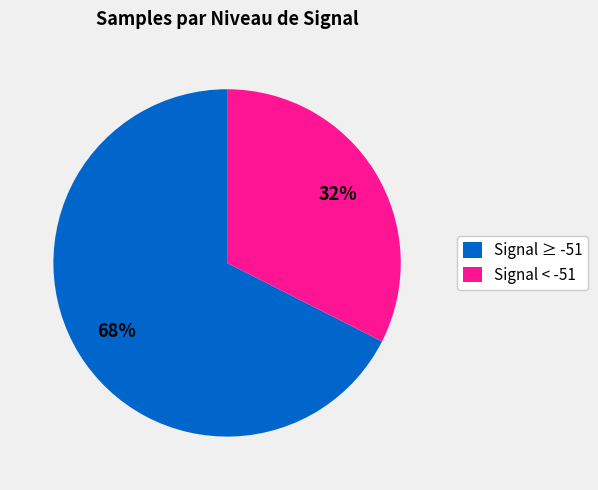

Rank the categories by value from lowest to highest.

Signal < -51, Signal ≥ -51